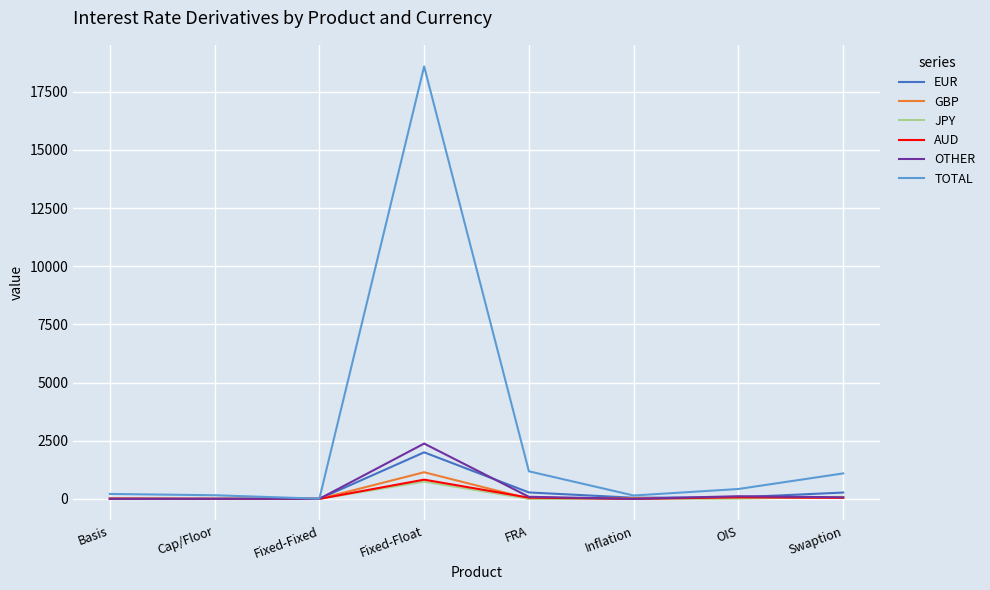

What is the approximate value of AUD at FRA?

52